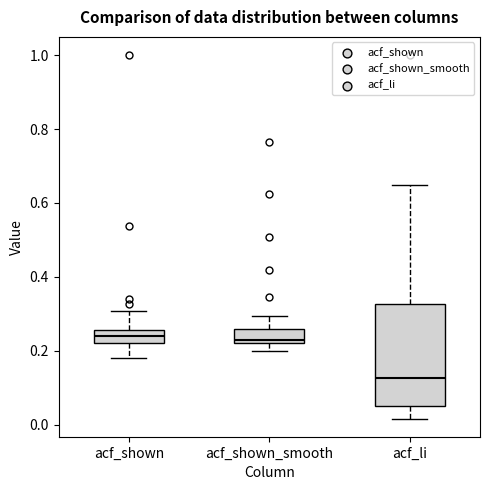

Where does the lower whisker of the box for acf_shown end on the y-axis? The values are not printed on the chart, so give them approximately, as read against the axis.

0.18